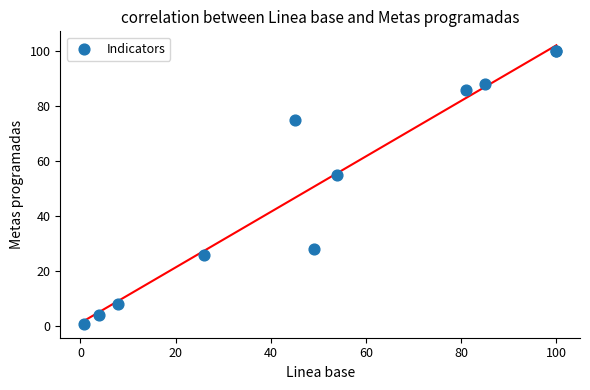

What Y value in the scatter plot is closest to 50?

54.8